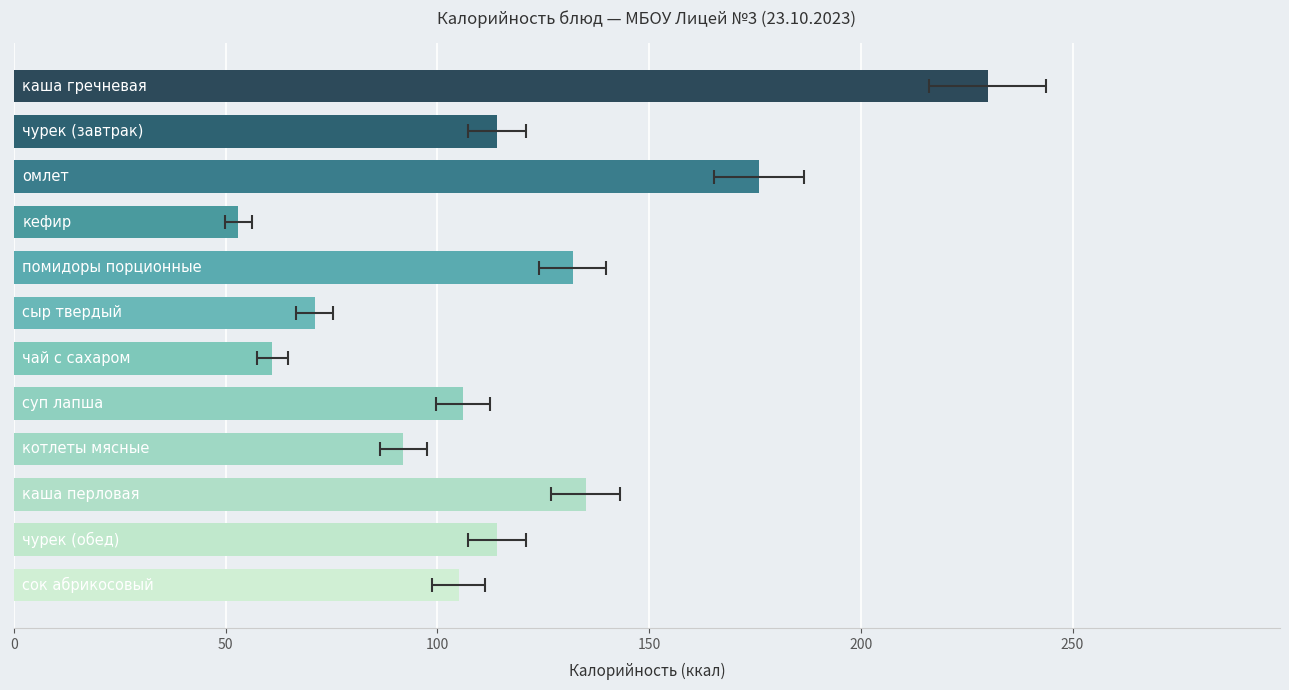

How many values exceed 114?

4